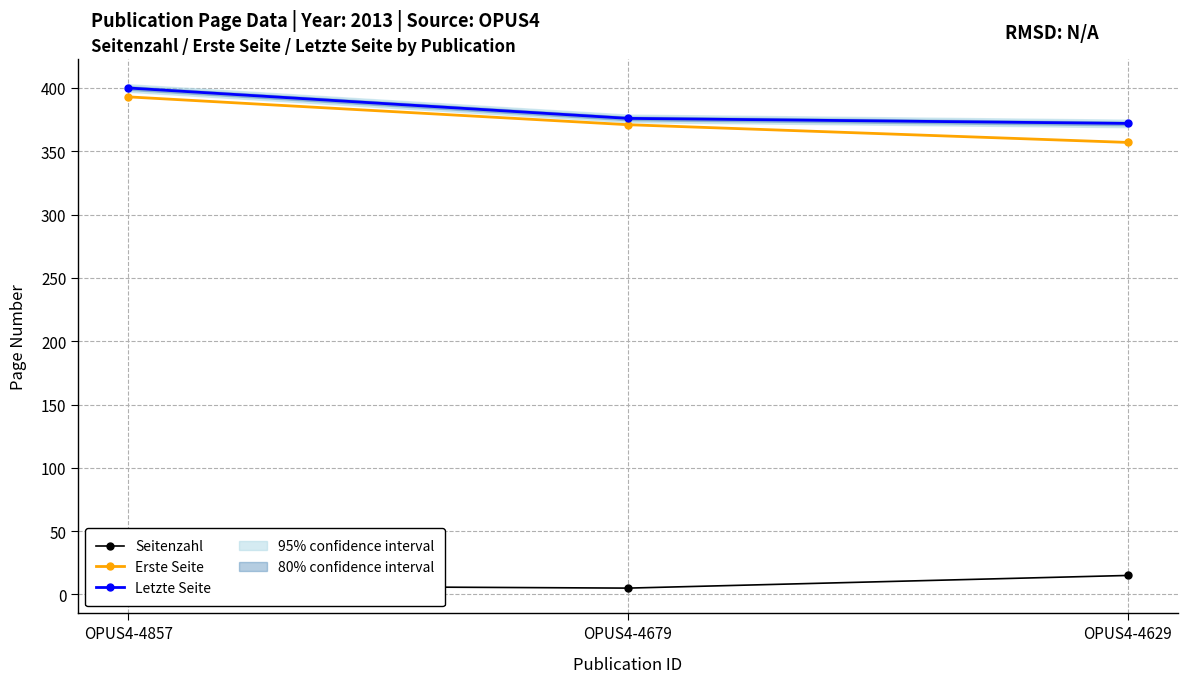

List the labels in order of Seitenzahl value, smallest first.

OPUS4-4679, OPUS4-4857, OPUS4-4629